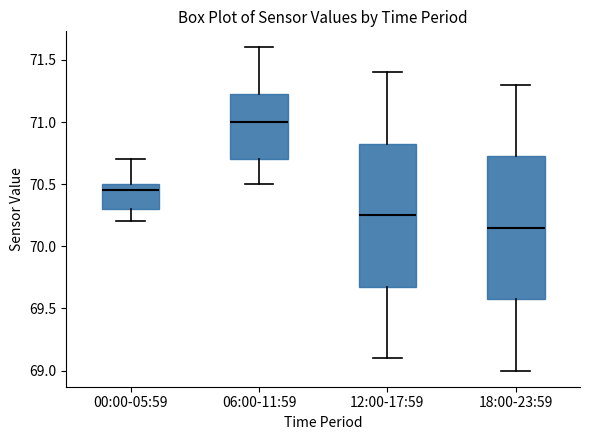

Reading left to right, transcribe this box plot: for each box, give where its median line is, the range the box spans, and where its two whiskers end, as read against the y-axis. The values are not printed on the chart, so give them approximately, as read against the axis.

00:00-05:59: median 70.45, box 70.30 to 70.50, whiskers 70.20 to 70.70
06:00-11:59: median 71.00, box 70.70 to 71.25, whiskers 70.50 to 71.60
12:00-17:59: median 70.25, box 69.70 to 70.85, whiskers 69.10 to 71.40
18:00-23:59: median 70.15, box 69.60 to 70.75, whiskers 69.00 to 71.30